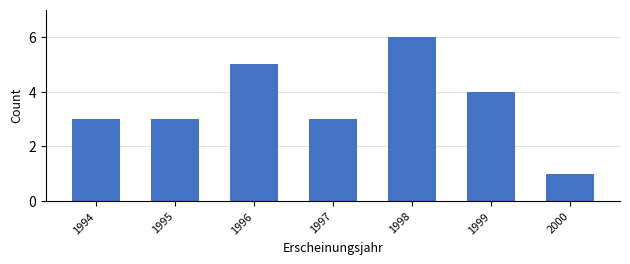

Reading left to right, extract all data points from this chart.

1994=3	1995=3	1996=5	1997=3	1998=6	1999=4	2000=1